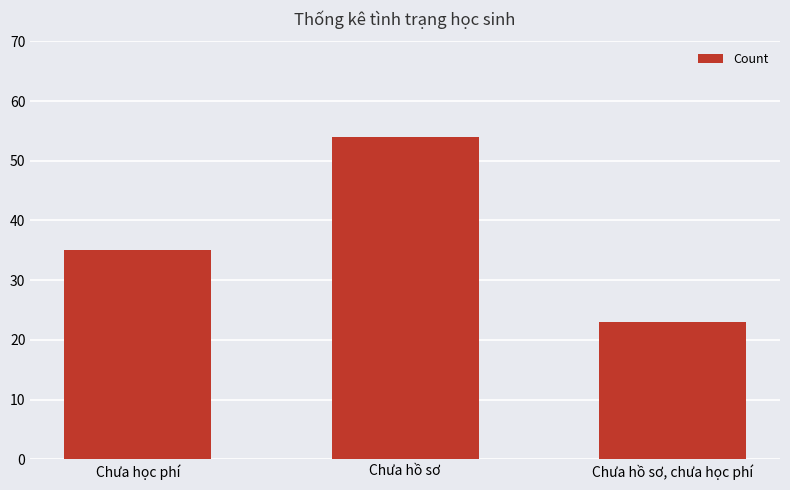

How many bars are there in total?

3